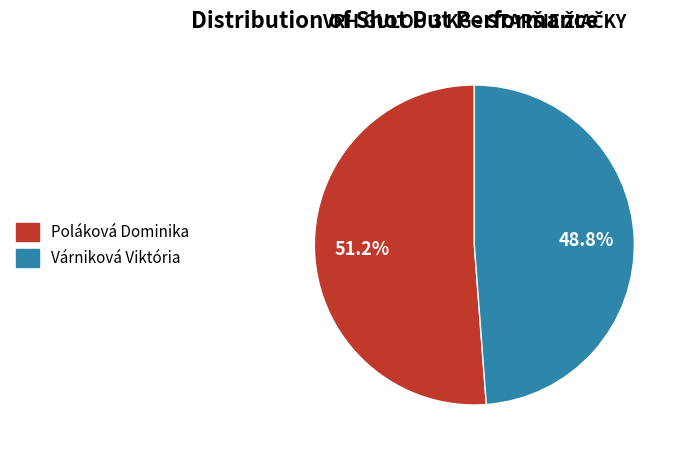

What is the ratio of the value at Várniková Viktória to the value at Poláková Dominika?

1.0